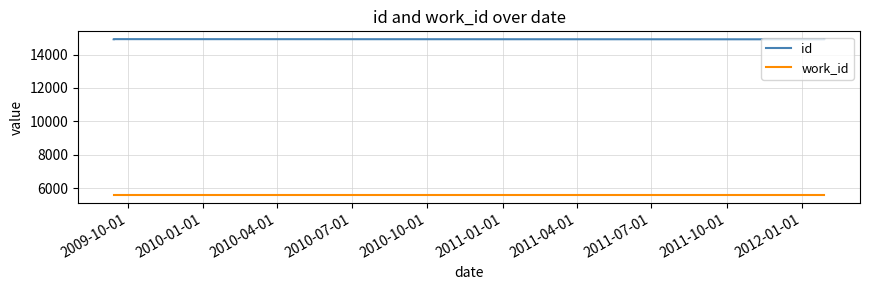

List the series in order of their peak value, highest first.

id, work_id